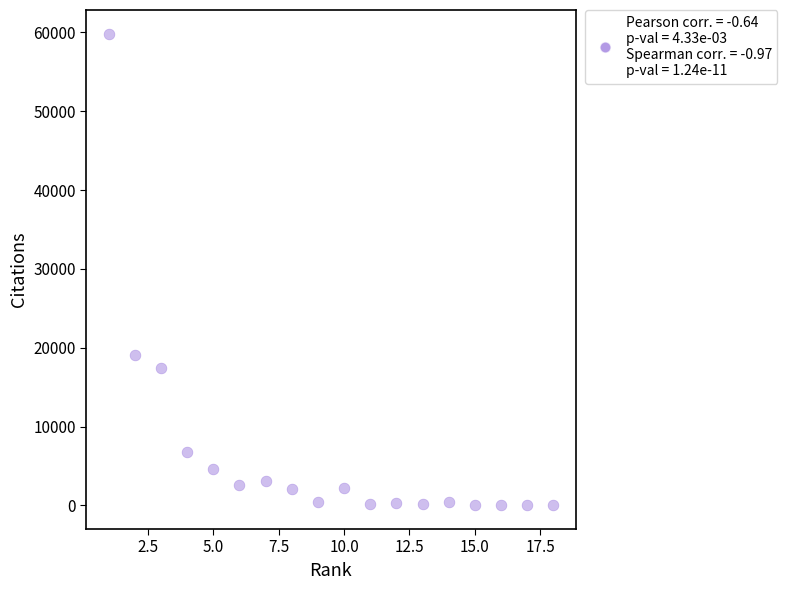

What Y value in the scatter plot is closest to 29927?

19080